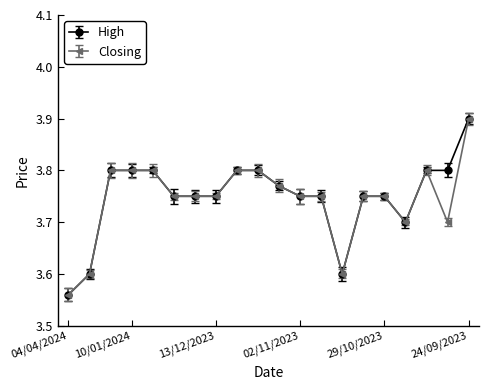

What is the highest value of the High series?

3.9